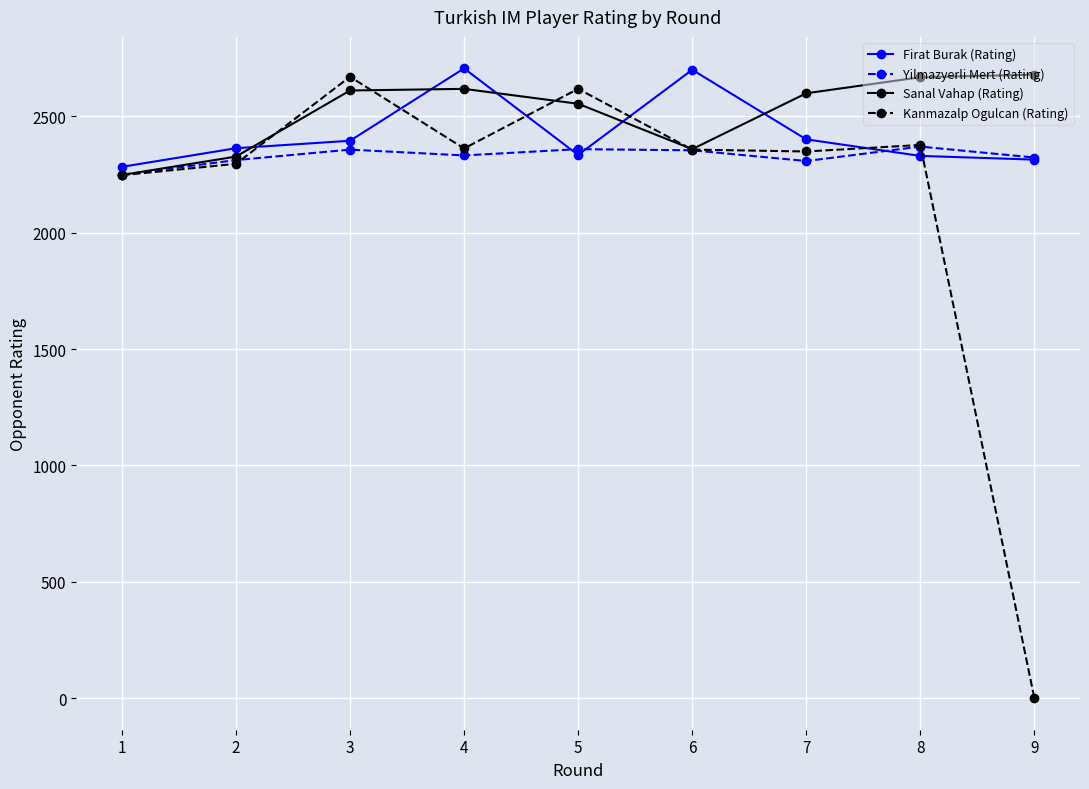

What is the greatest value displayed?

2706